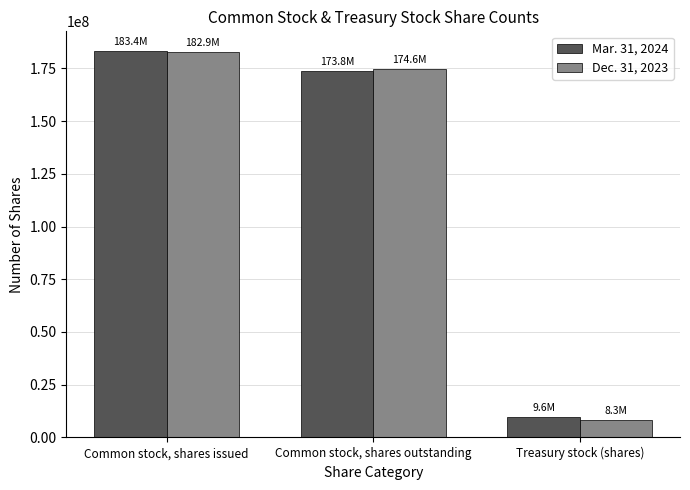

How many distinct data groups are displayed?

2